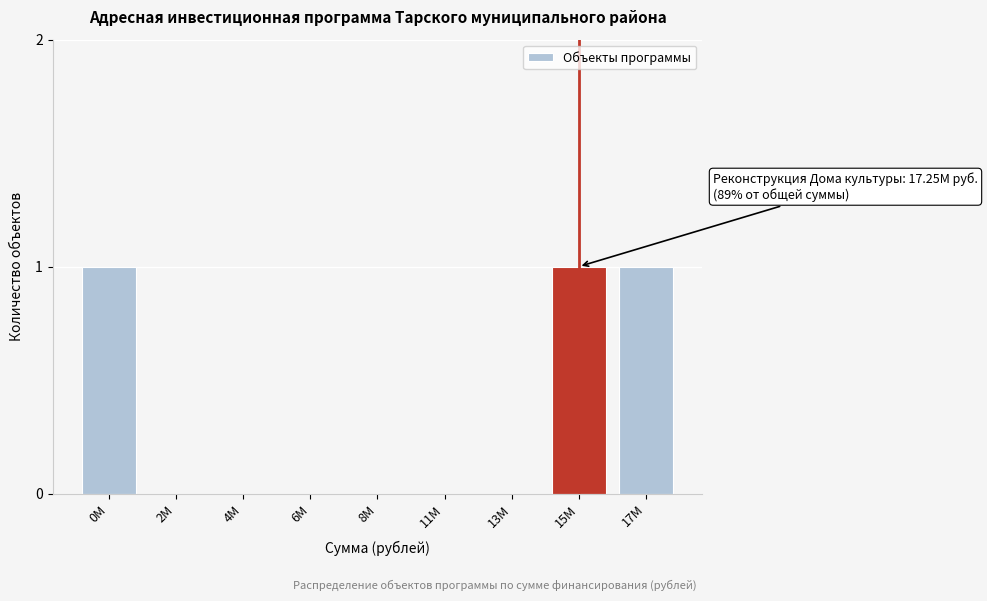

Reading left to right, what are all the values shown in this chart?

0M=1	2M=0	4M=0	6M=0	8M=0	11M=0	13M=0	15M=1	17M=1